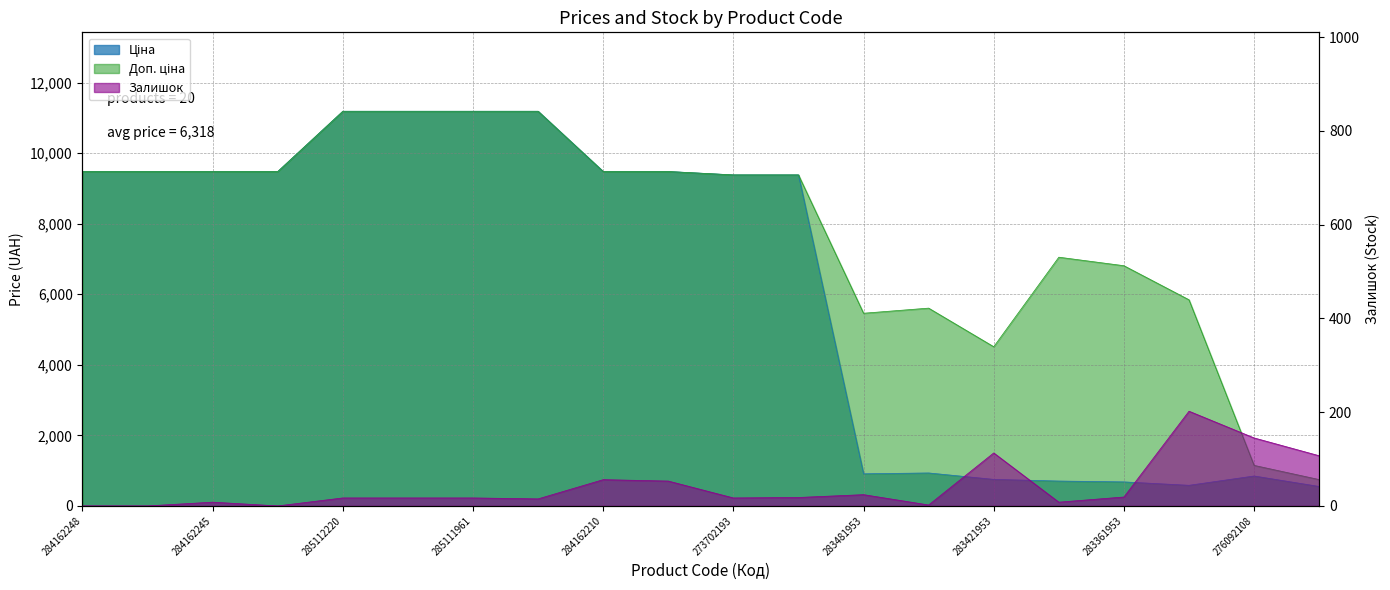

What is the lowest value of the Доп. ціна series?

747.0